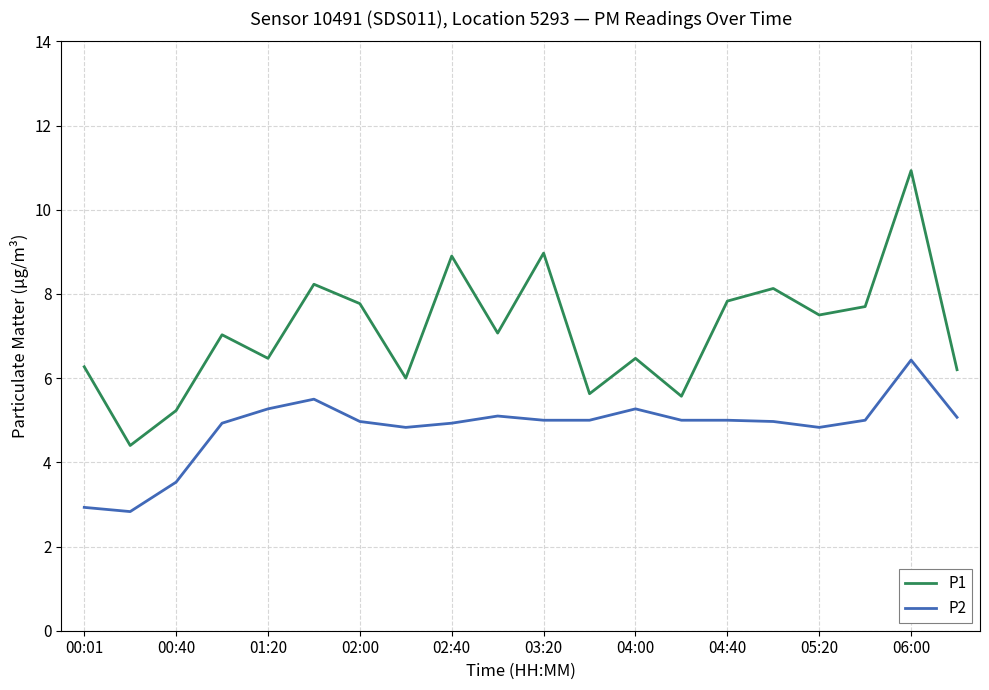

What is the minimum value for P2?

2.8